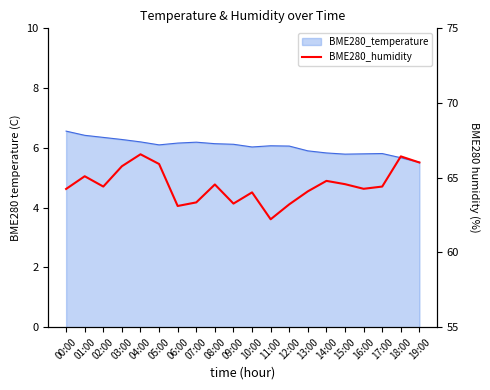

How many lines are shown in the chart?

1